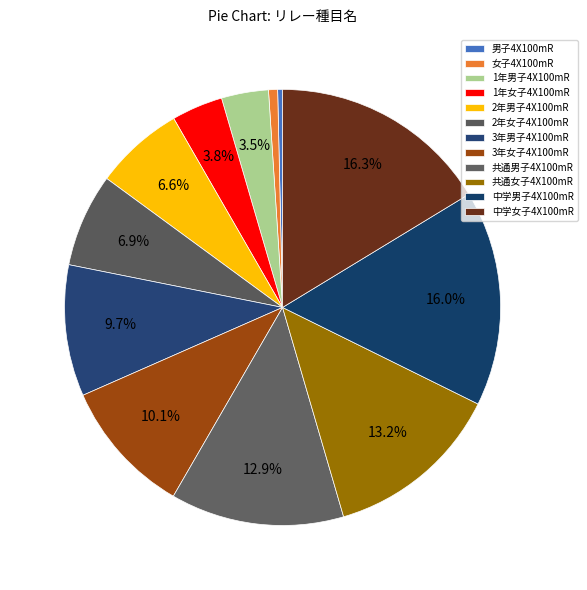

To the nearest percent, what is the difference between the 1年男子4X100mR and 3年男子4X100mR slice percentages?

6%